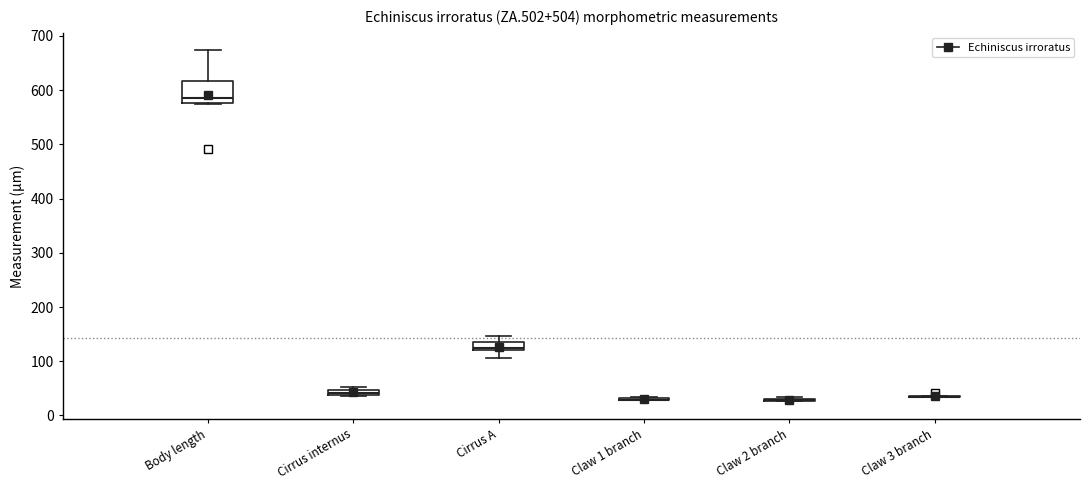

Where does the lower whisker of the box for Cirrus A end on the y-axis? The values are not printed on the chart, so give them approximately, as read against the axis.

110